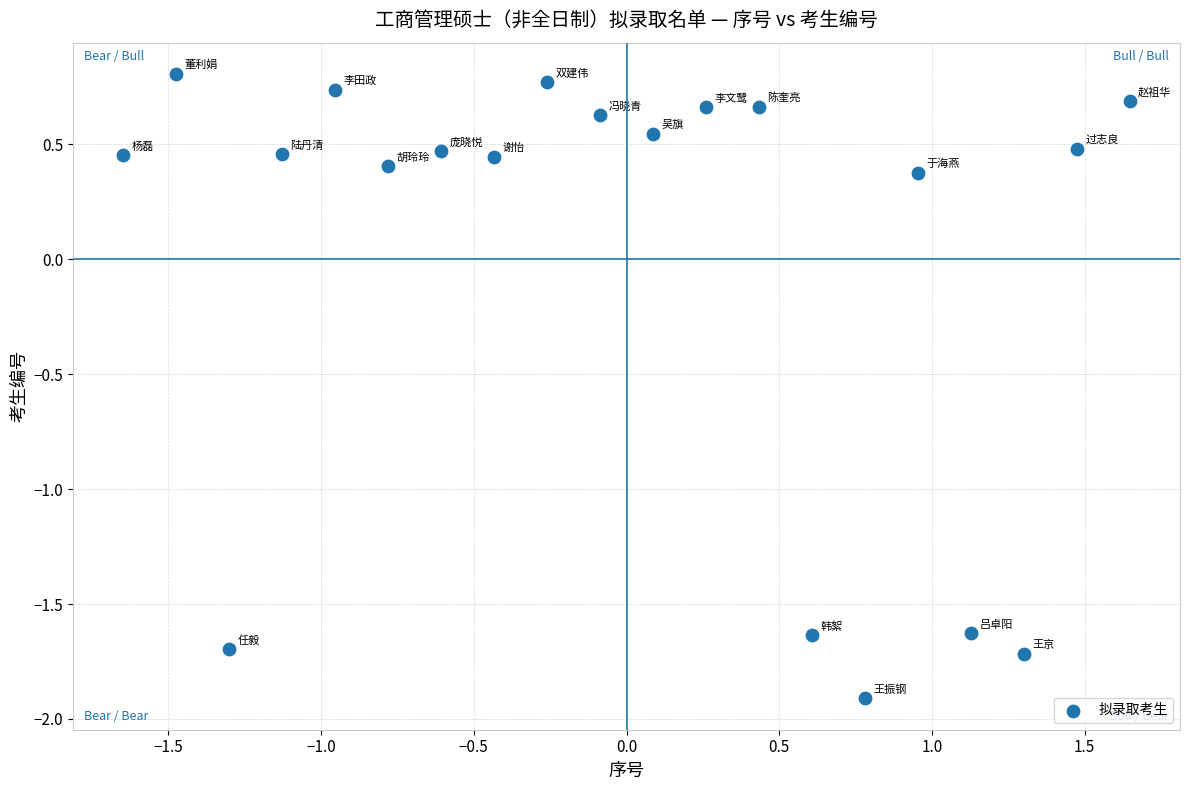

What is the range of X values (max minus min)?

3.3